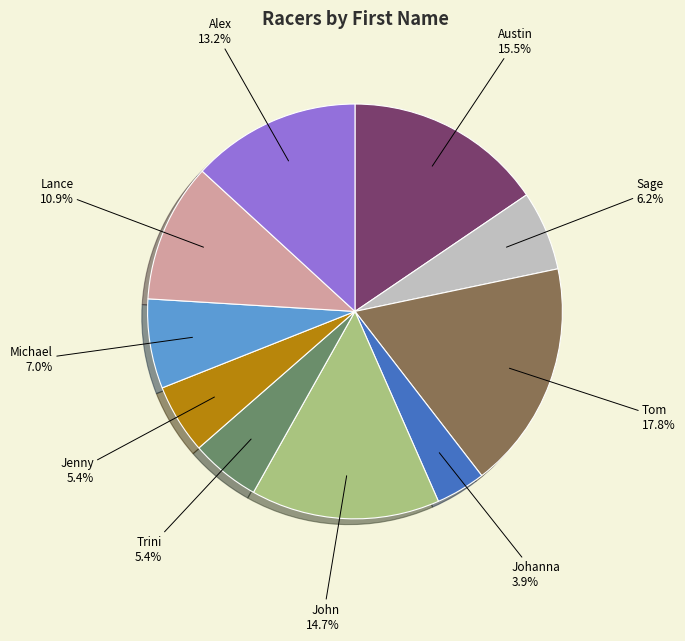

Approximately how many times larger is the value at Tom compared to Jenny?

3.3